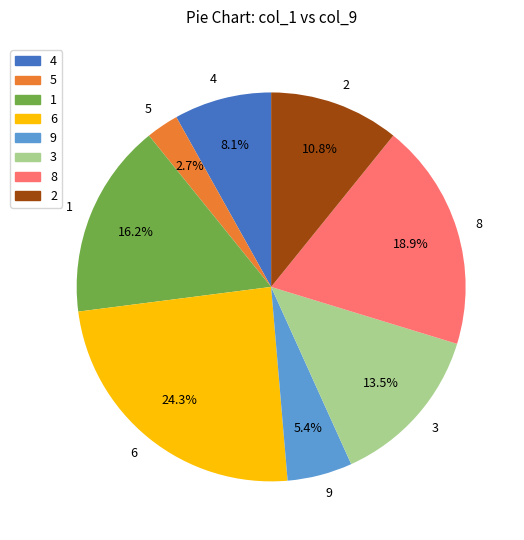

Is there any slice that represents more than half of the pie?

No